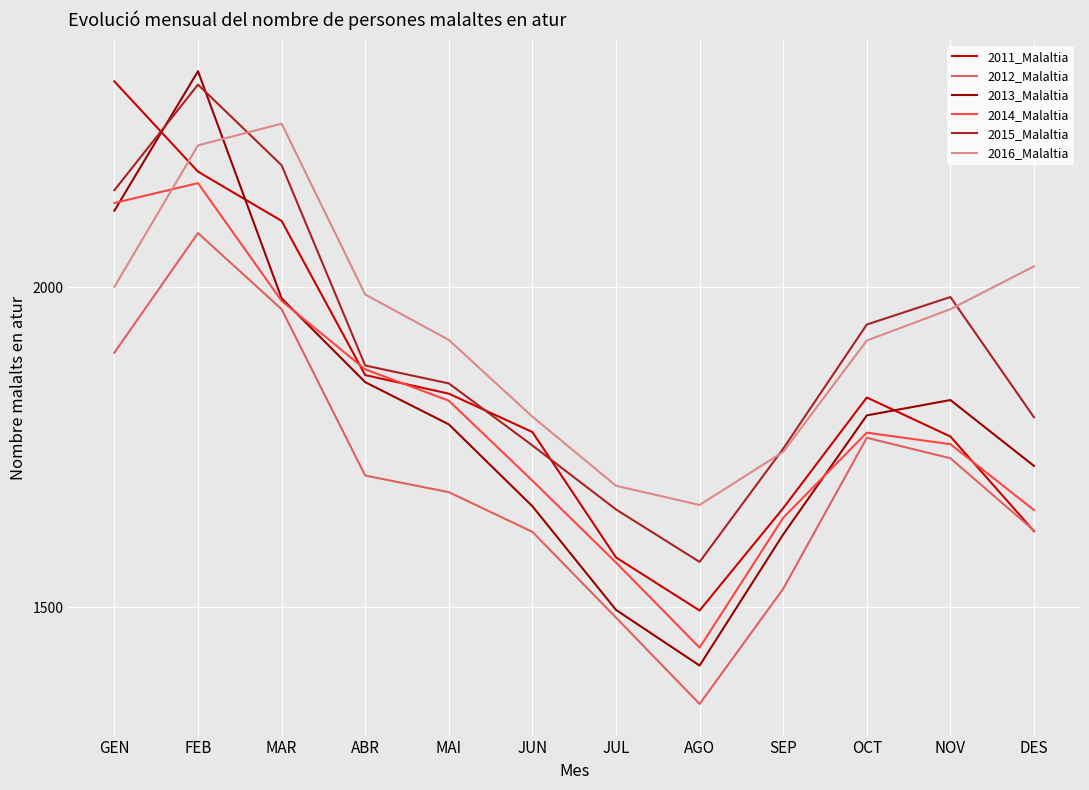

True or false: 2015_Malaltia and 2012_Malaltia cross at least once.

False